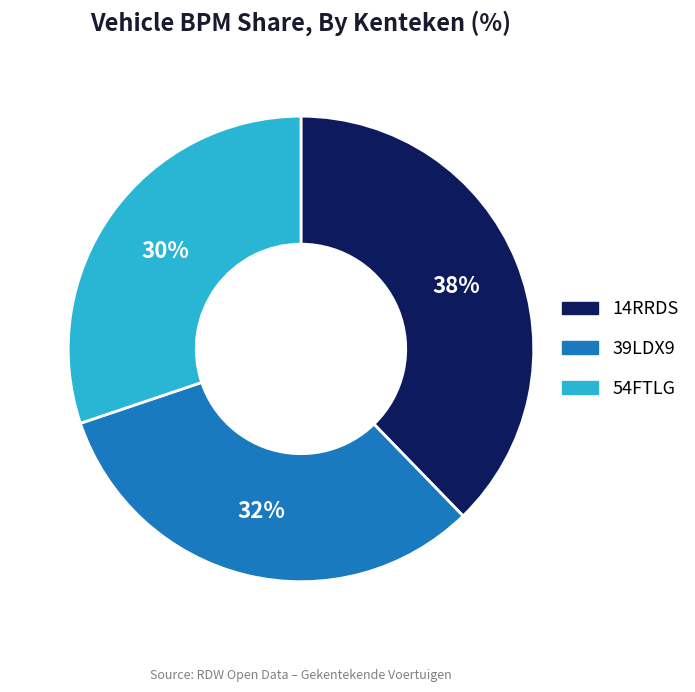

Count the number of slices in the pie.

3